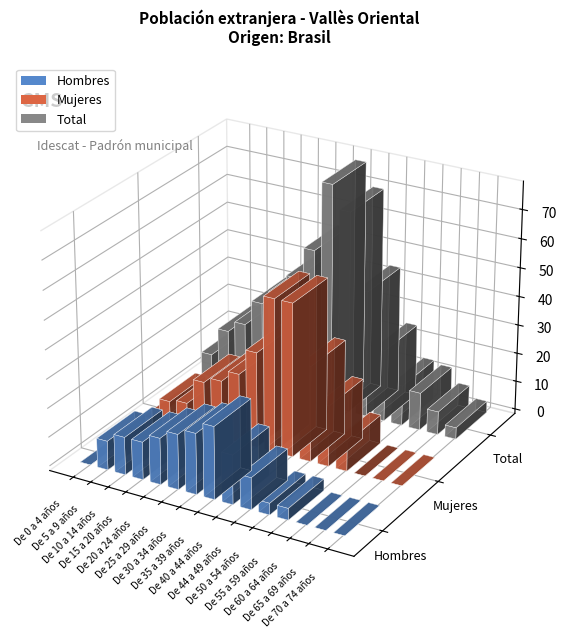

What is the greatest value displayed?

78